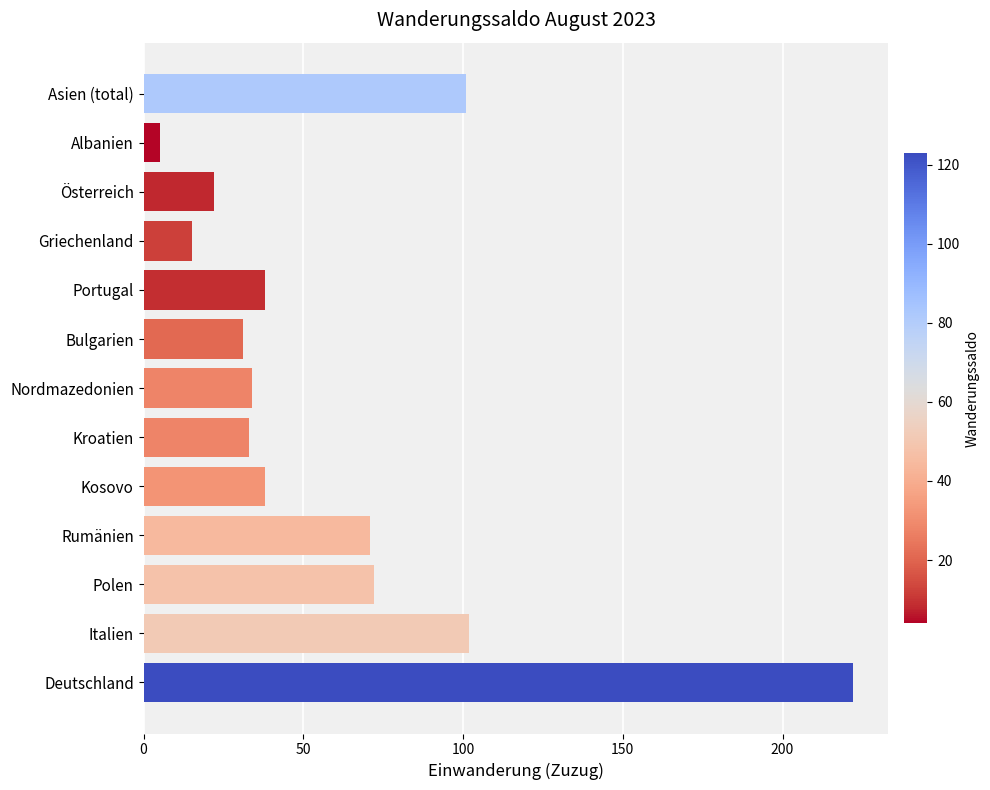

What value does the data have at Bulgarien?

31